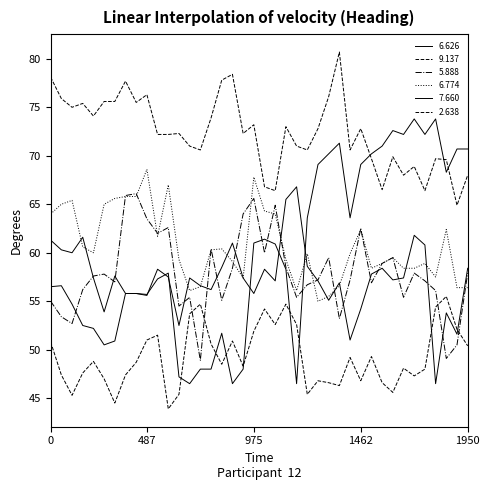

How many lines are shown in the chart?

6